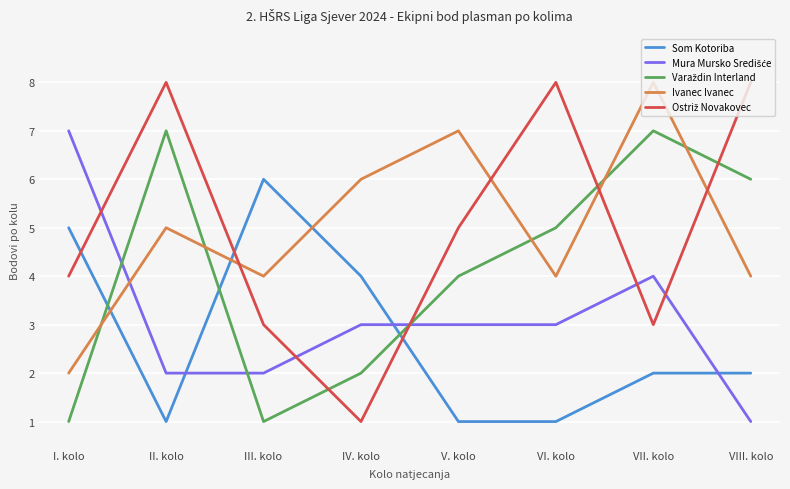

What is the total value across all series at III. kolo?

16